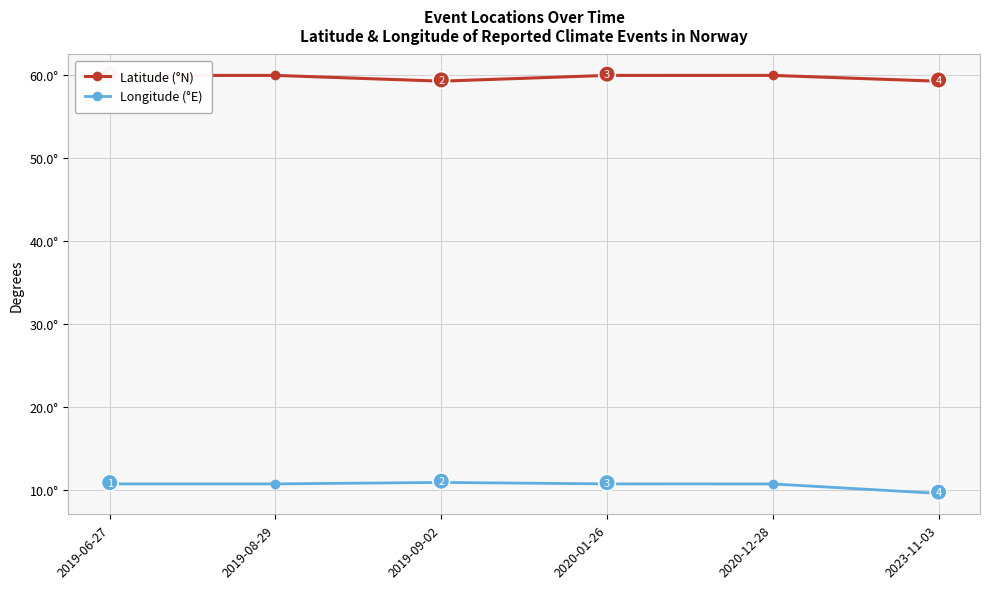

Which series changed the most between 2019-09-02 and 2020-12-28?

Latitude (°N)